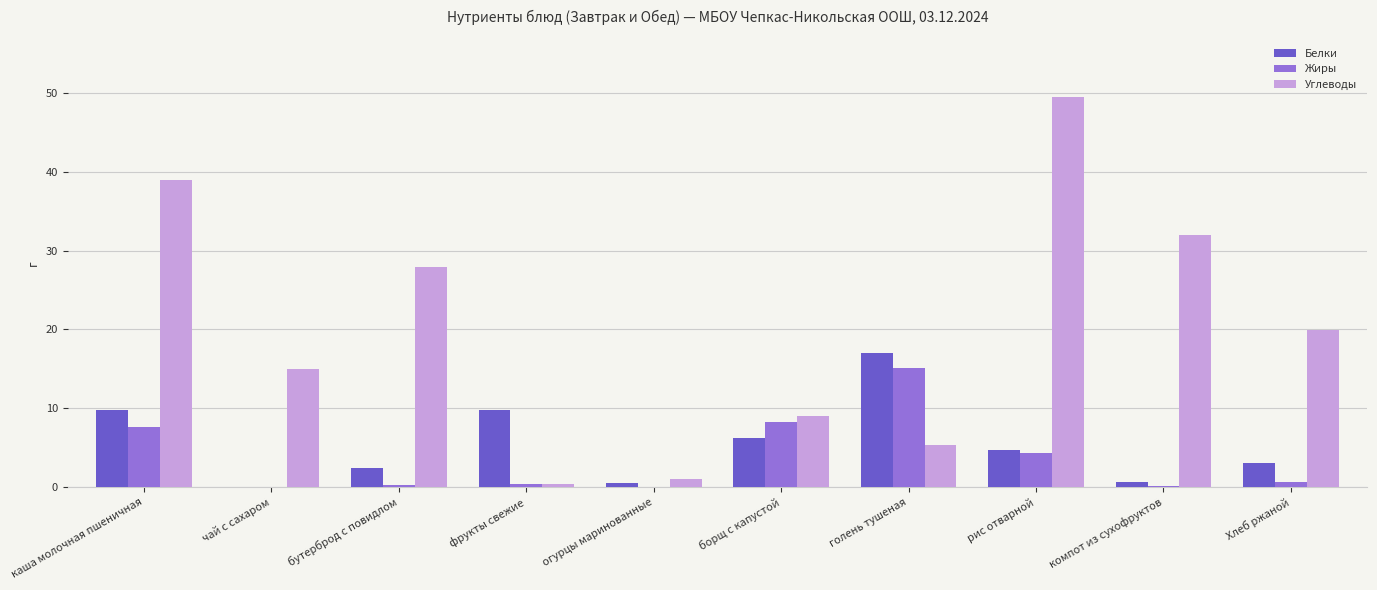

What are all the series names shown in the legend?

Белки, Жиры, Углеводы